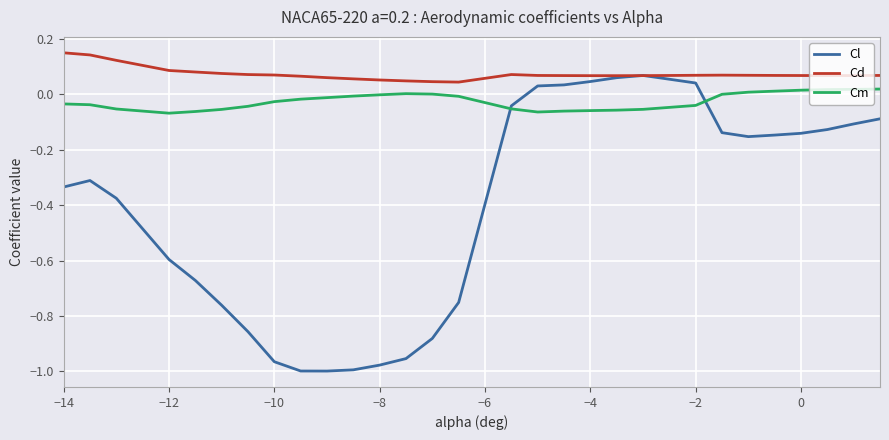

Which series has the largest range (max minus min)?

Cl